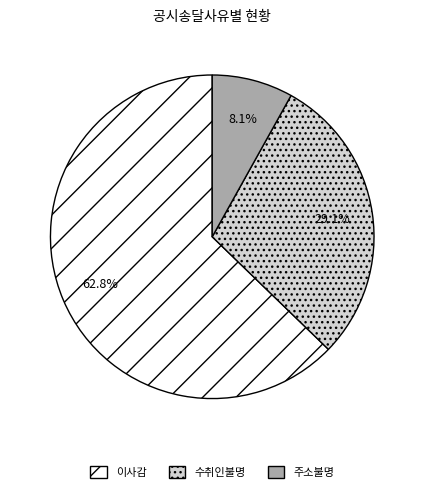

True or false: 수취인불명 accounts for 22% of the total.

False